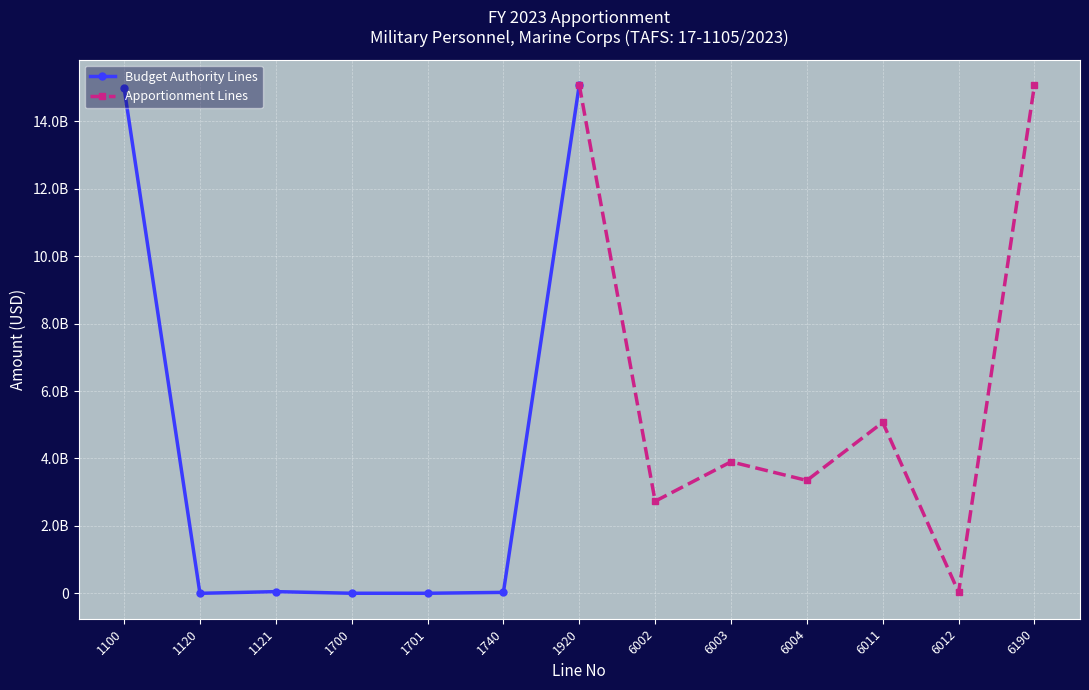

How many lines are shown in the chart?

2